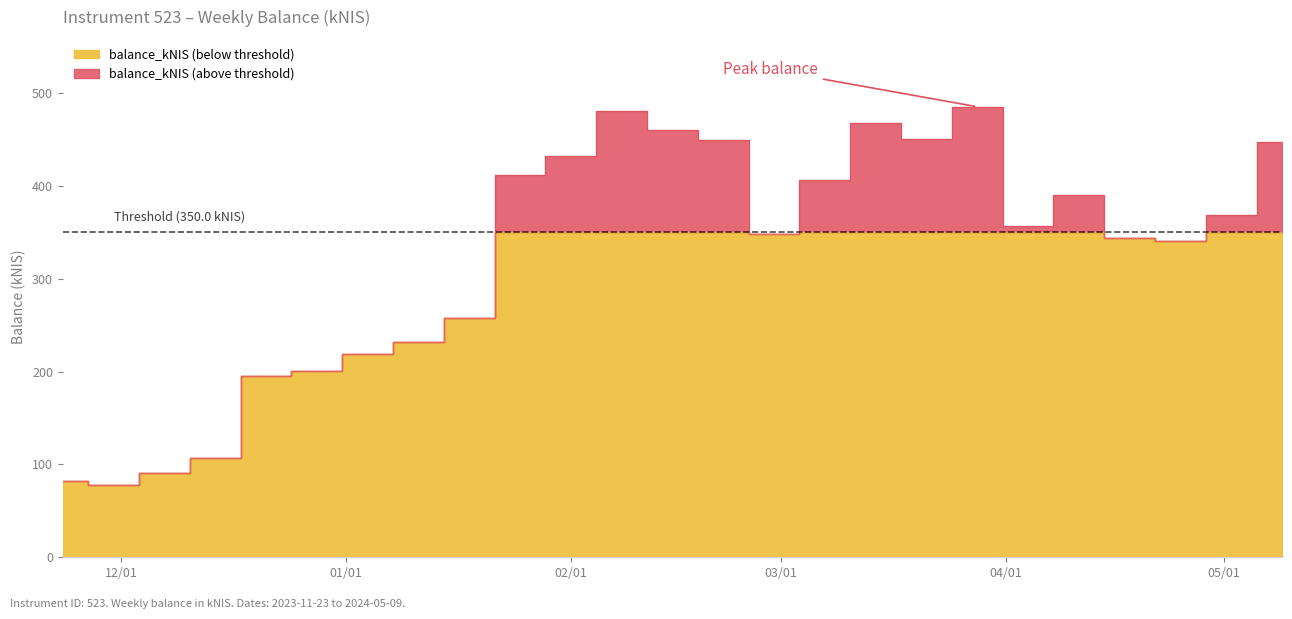

List the labels in order of value, smallest first.

2023-11-30, 2023-11-23, 2023-12-07, 2023-12-14, 2023-12-21, 2023-12-28, 2024-01-04, 2024-01-11, 2024-01-18, 2024-04-25, 2024-04-18, 2024-02-29, 2024-04-04, 2024-05-02, 2024-04-11, 2024-03-07, 2024-01-25, 2024-02-01, 2024-05-09, 2024-02-22, 2024-03-21, 2024-02-15, 2024-03-14, 2024-02-08, 2024-03-28